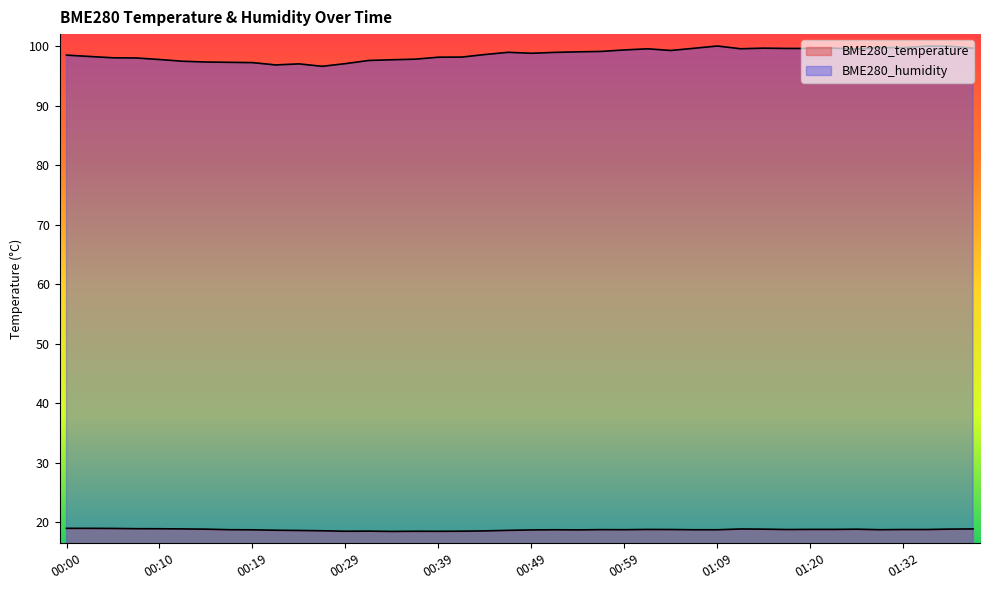

At which label is BME280_humidity closest to 98?

00:07